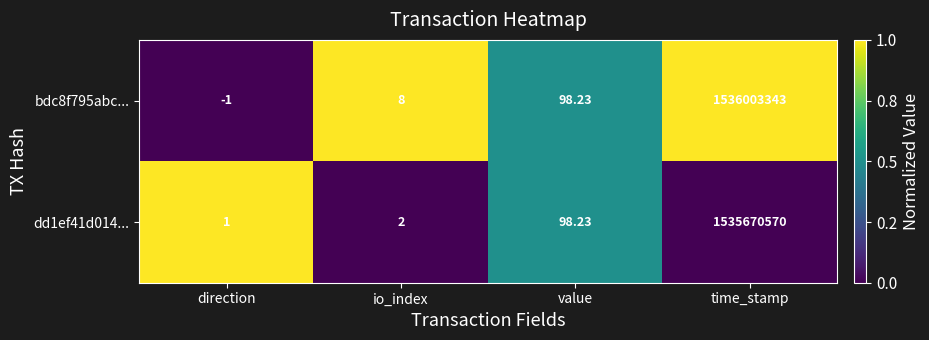

What is the total value across all series at io_index?

10.0